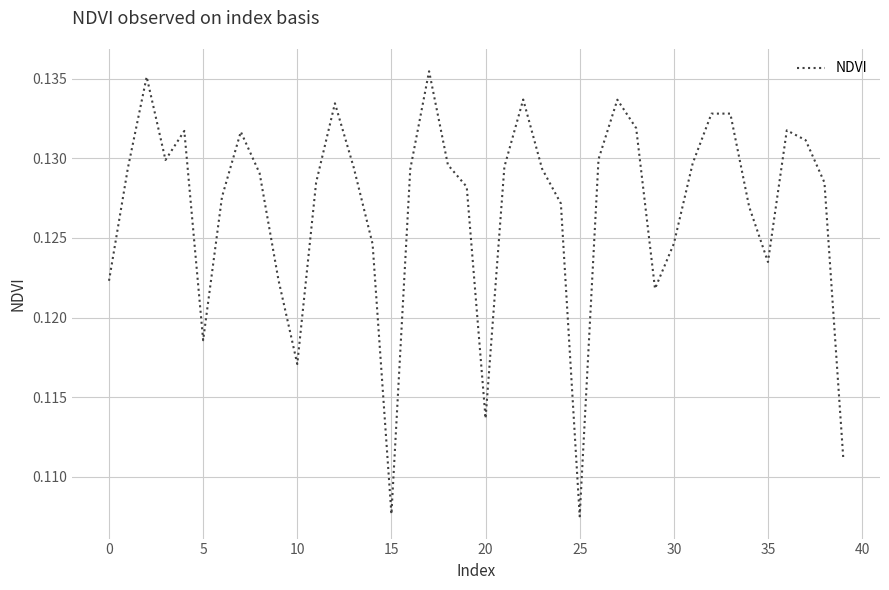

Which category has the highest value across all series?

17